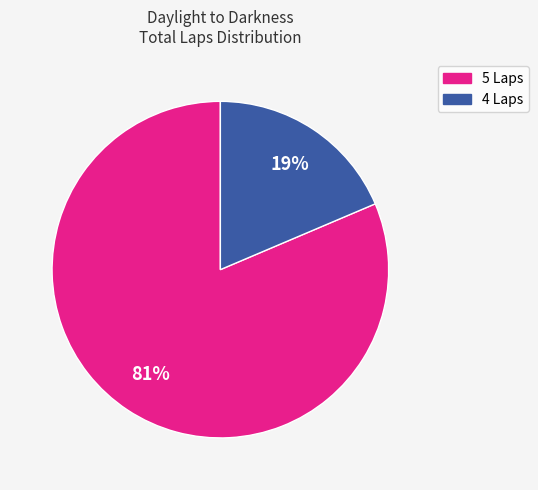

To the nearest percent, what is the average slice percentage?

50%